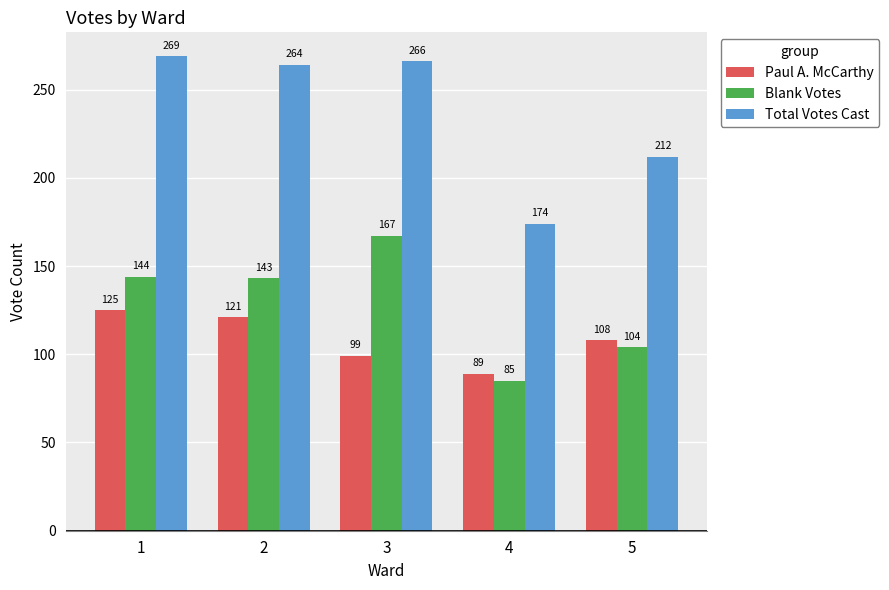

What is the highest value of the Total Votes Cast series?

269